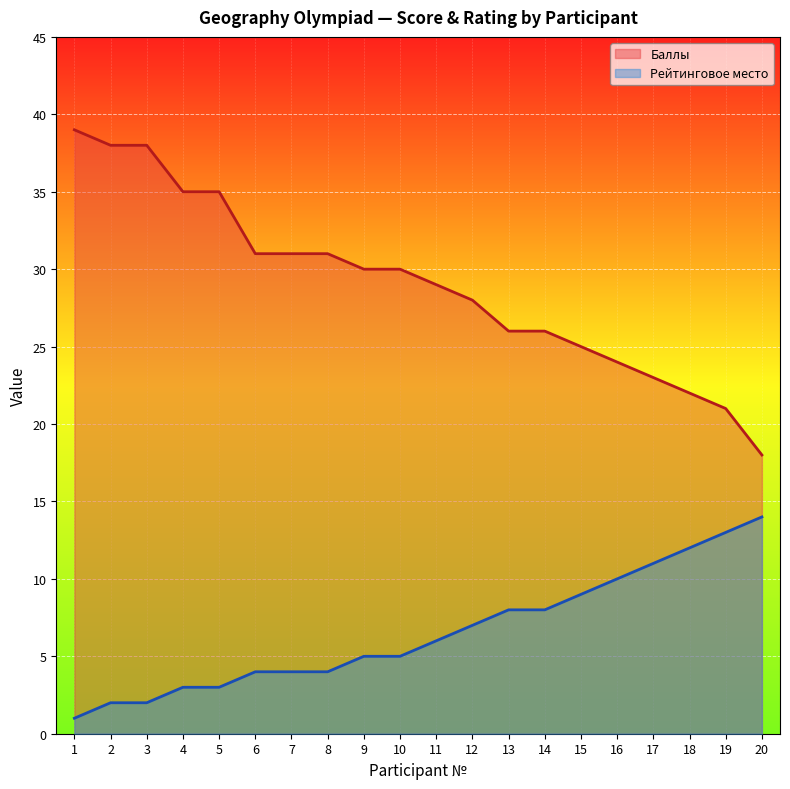

Is it true that Баллы (line) equals 23 at 17?

True